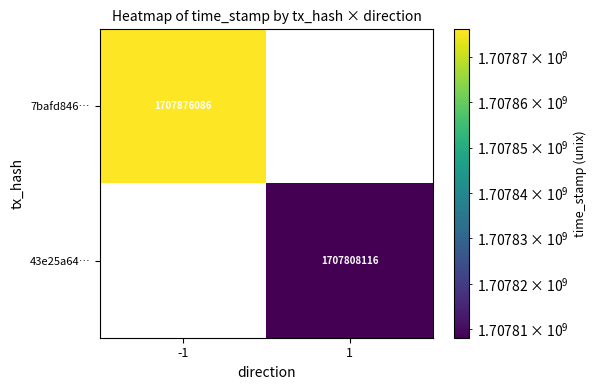

Is it true that 43e25a64… equals 1707808116 at 1?

True